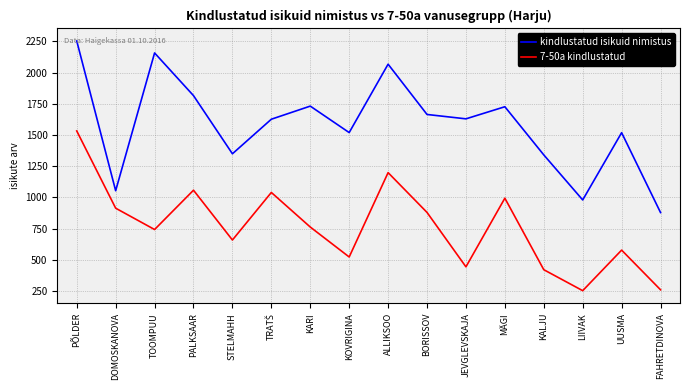

The value of 7-50a kindlustatud at STELMAHH is 1131. True or false?

False